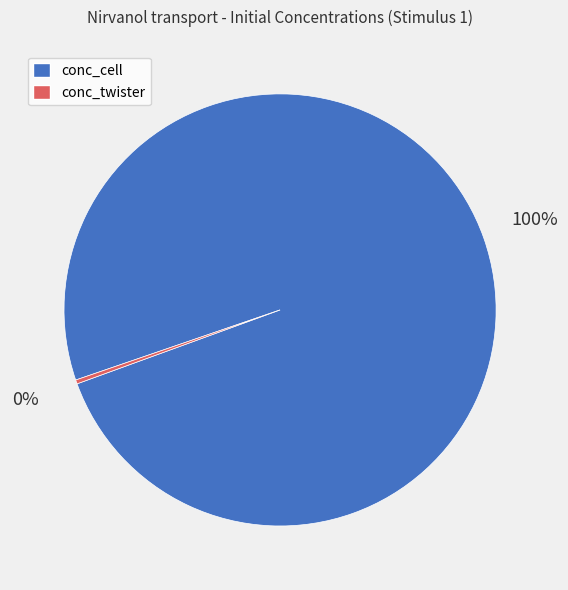

Count the number of slices in the pie.

2